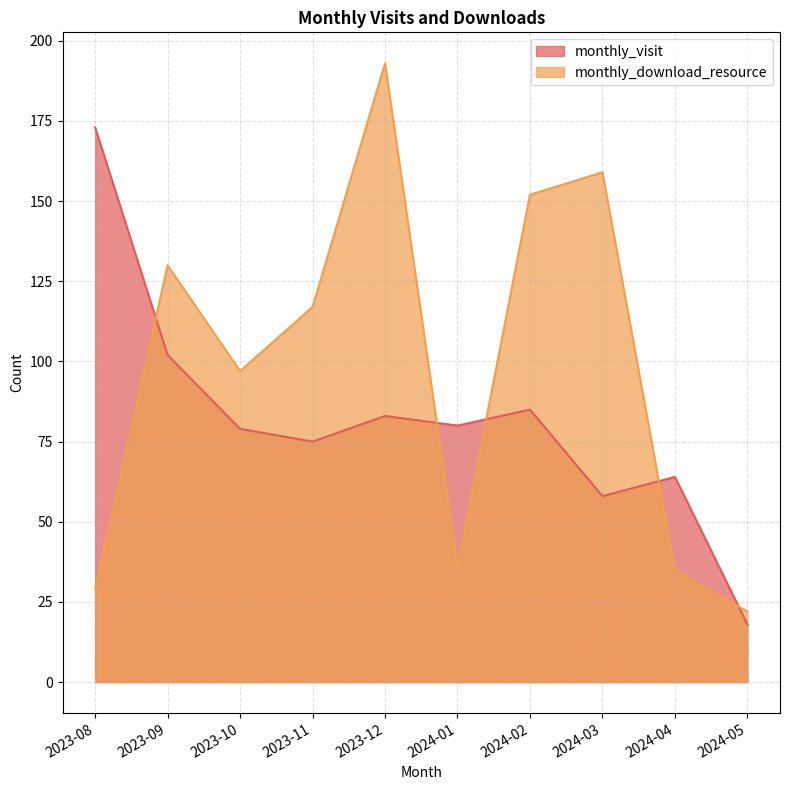

What is the maximum value for monthly_download_resource?

193